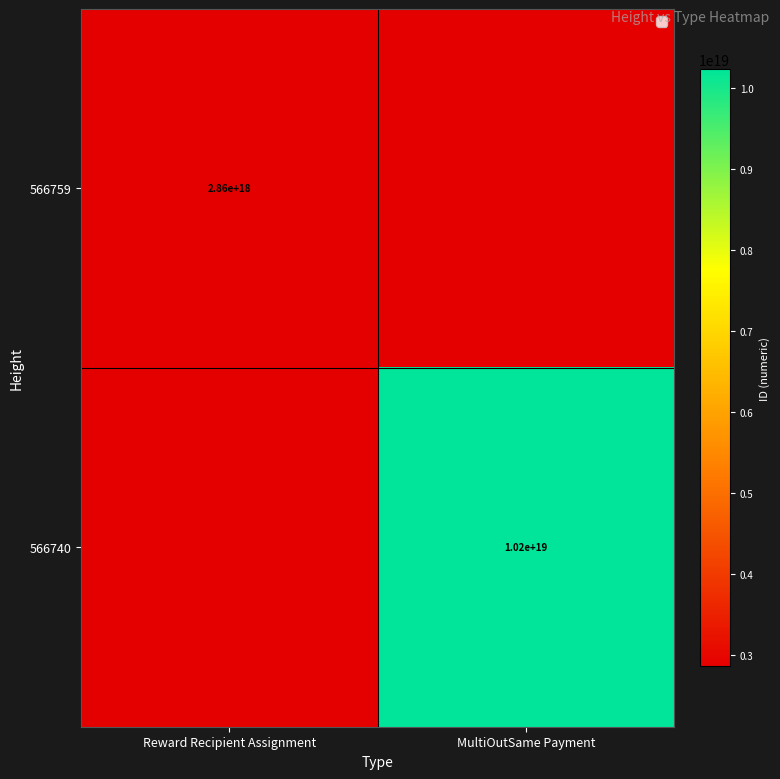

The value of 566759 at Reward Recipient Assignment is 3828753251932291584. True or false?

False